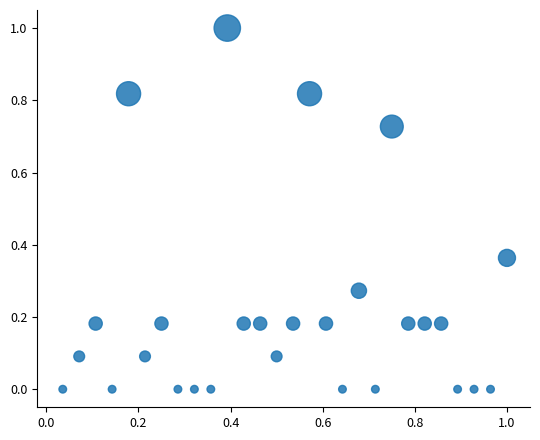

What is the range of X values (max minus min)?

1.0